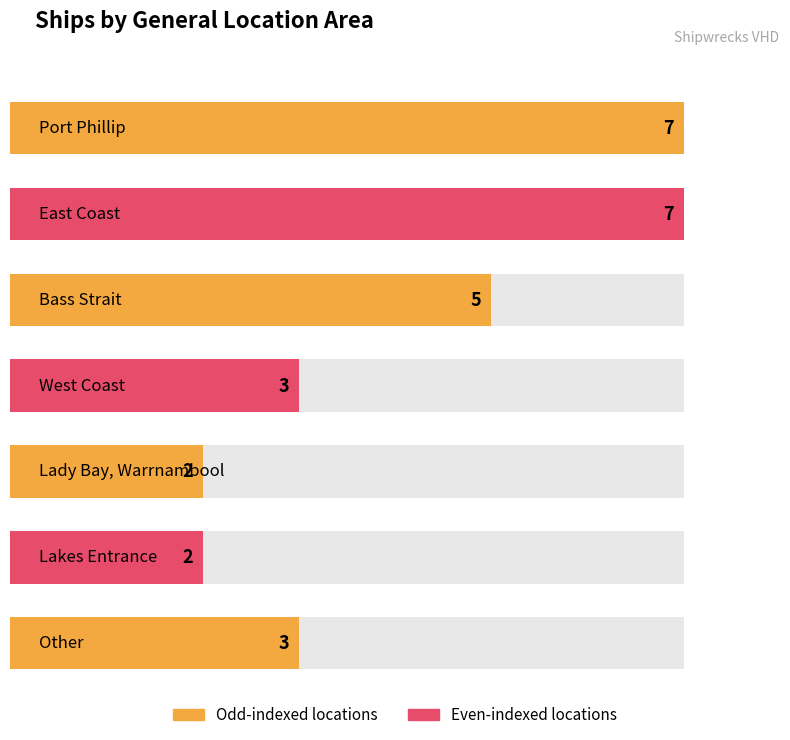

At which category does the chart reach its minimum across all series?

Lady Bay, Warrnambool